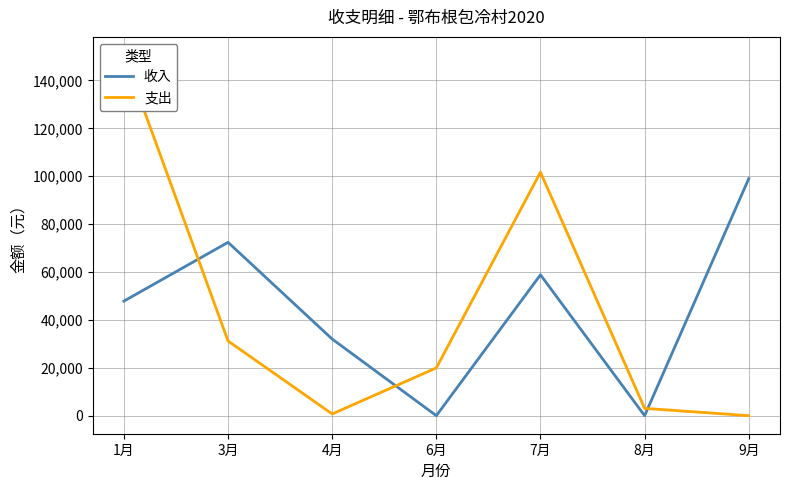

Rank the series by their average value, from lowest to highest.

支出, 收入